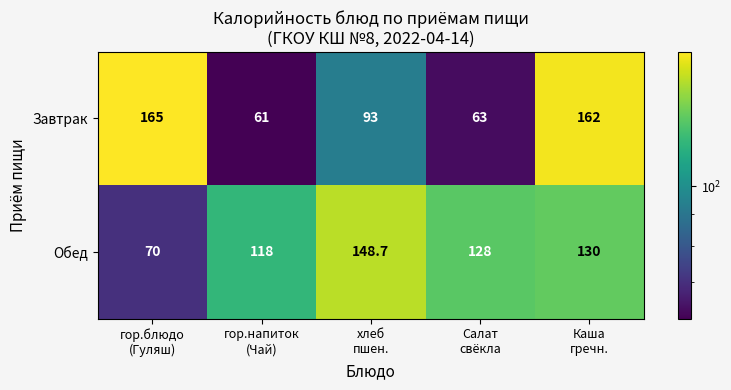

What is the total value across all series at гор.блюдо
(Гуляш)?

235.0